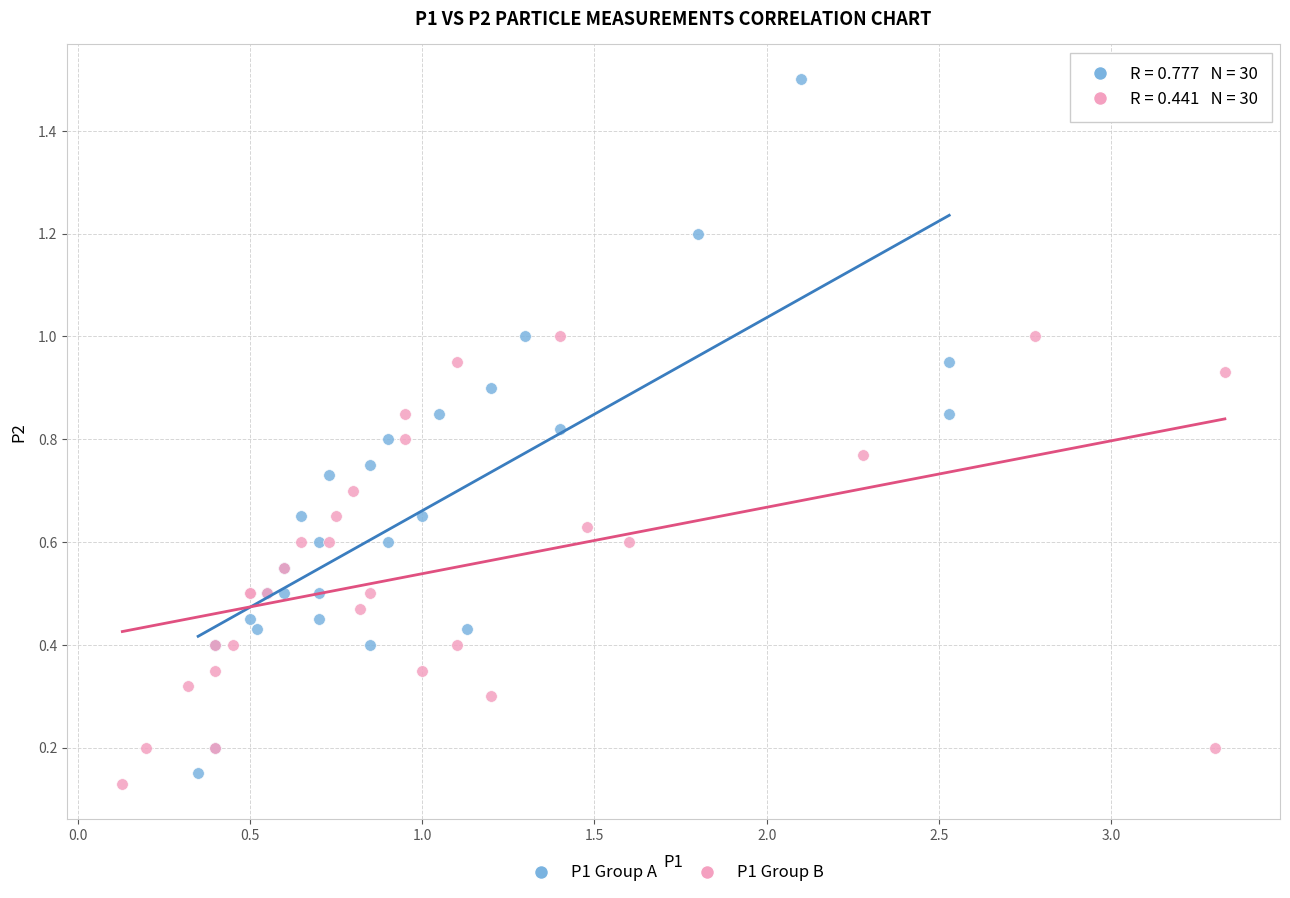

Which series has the largest Y range (max minus min)?

P1 Group A